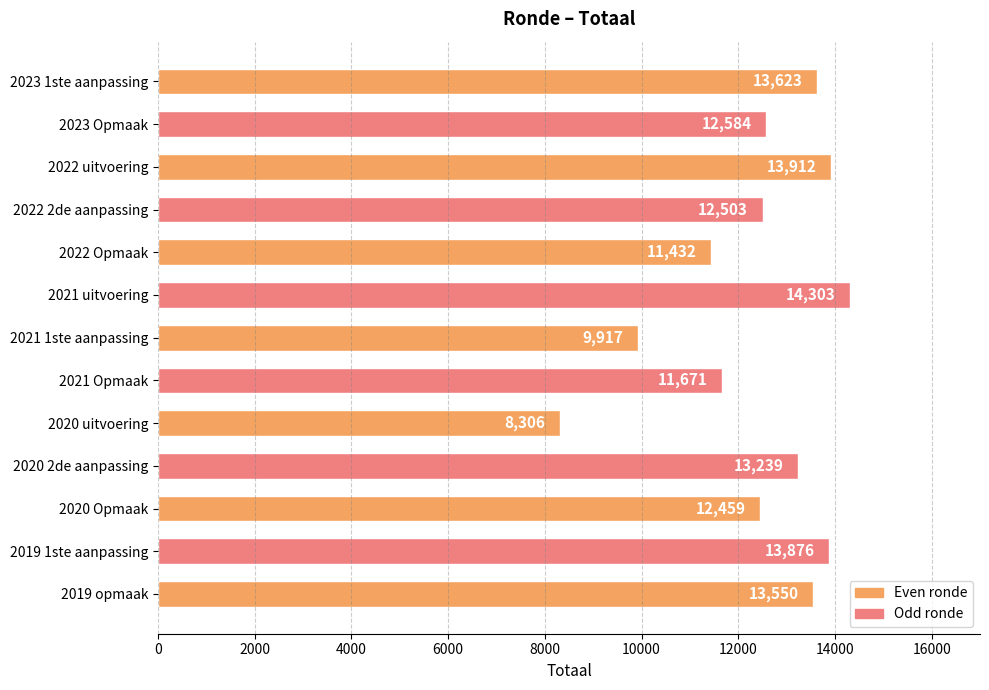

Reading top to bottom, extract all data points from this chart.

2023 1ste aanpassing=13623	2023 Opmaak=12584	2022 uitvoering=13912	2022 2de aanpassing=12503	2022 Opmaak=11432	2021 uitvoering=14303	2021 1ste aanpassing=9917	2021 Opmaak=11671	2020 uitvoering=8306	2020 2de aanpassing=13239	2020 Opmaak=12459	2019 1ste aanpassing=13876	2019 opmaak=13550